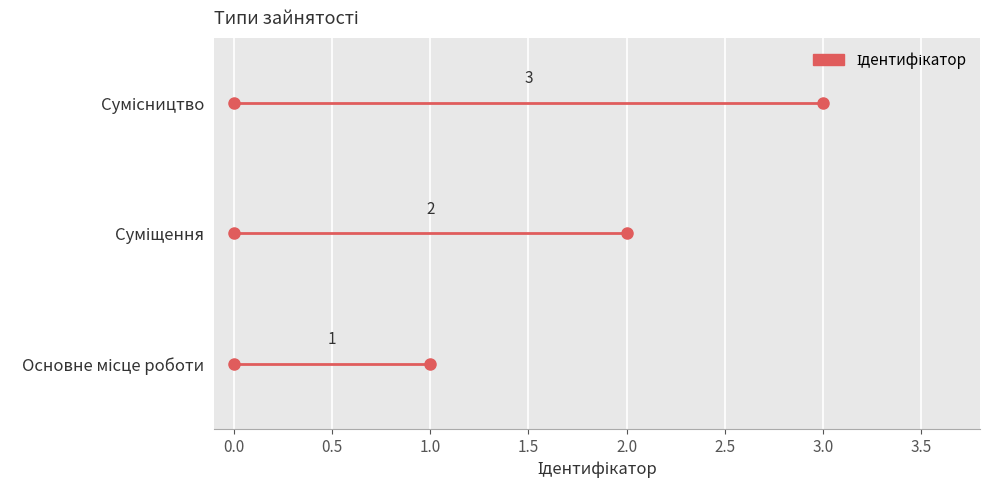

Count the values in the range 1 to 3.

3